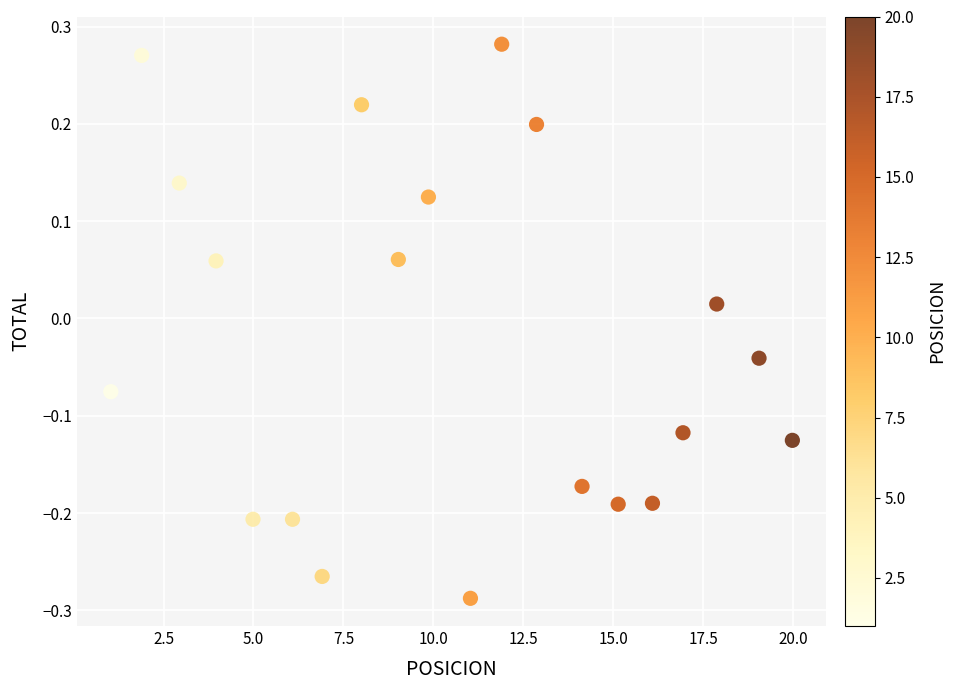

What is the range of Y values (max minus min)?

0.6